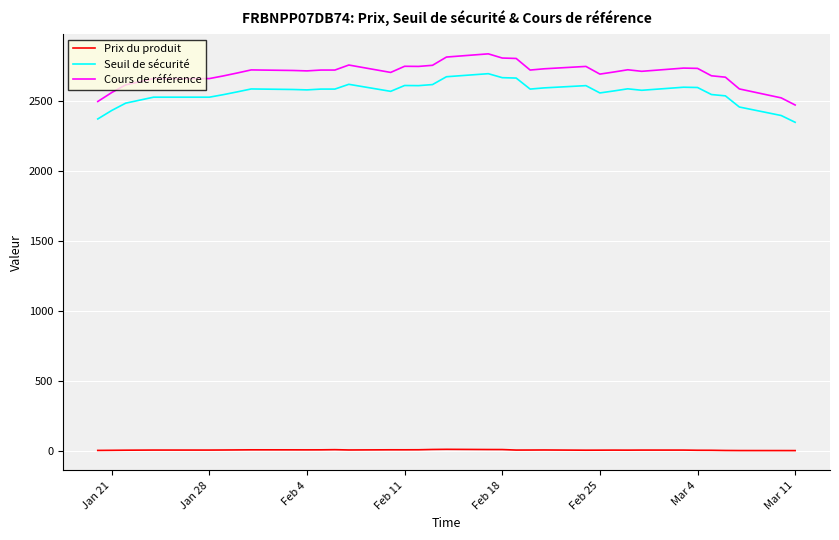

At how many categories does at least one series exceed 1584?

36